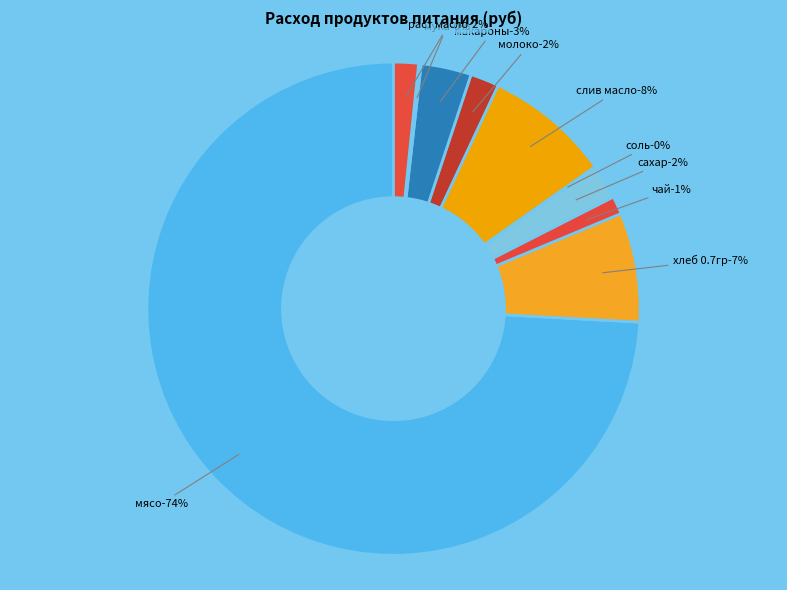

What is the majority slice?

мясо